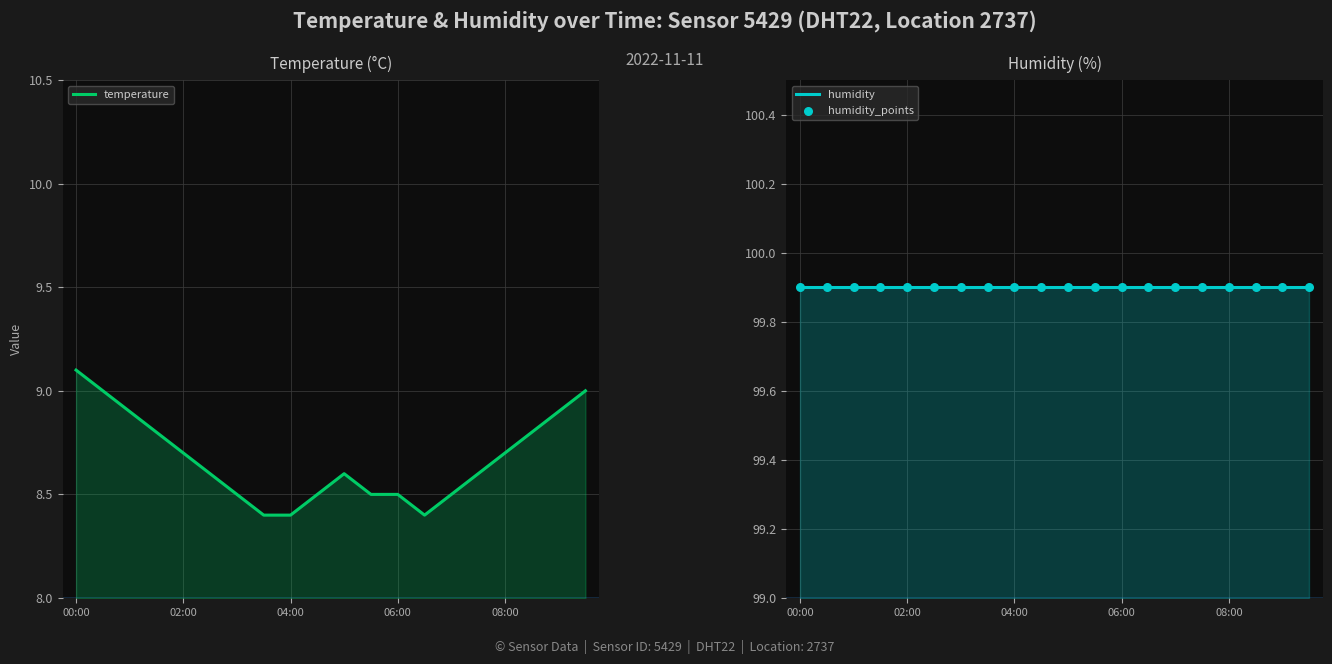

Which series contains the highest Y value?

humidity